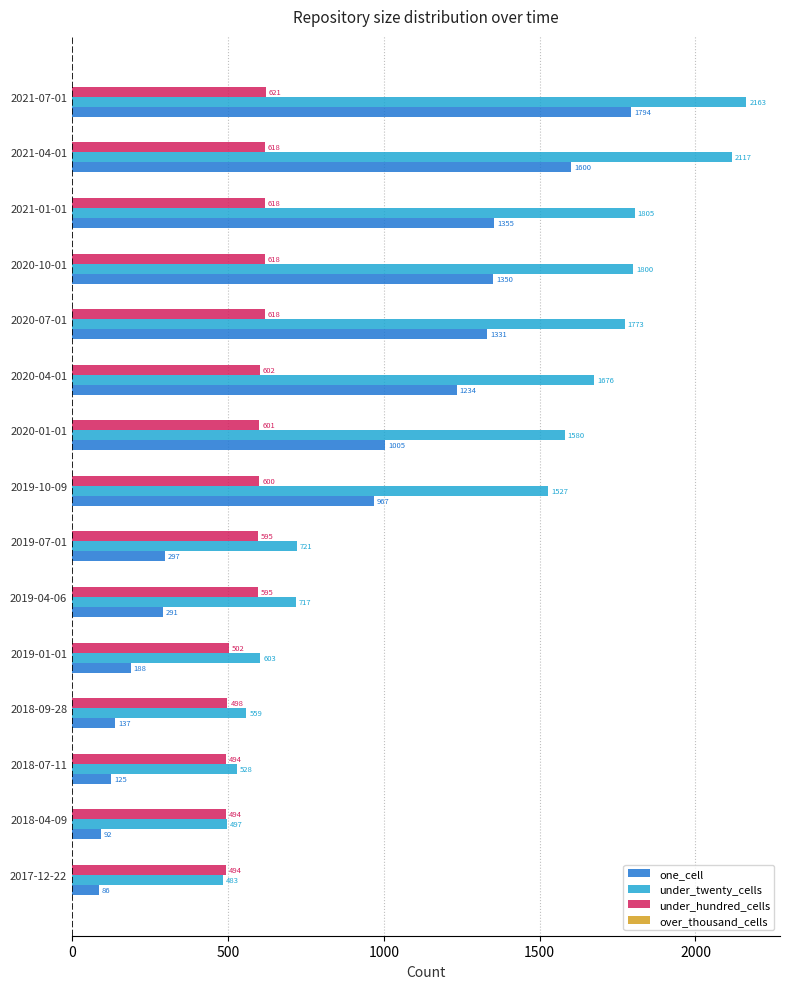

Rank the series by their average value, from lowest to highest.

under_hundred_cells, one_cell, under_twenty_cells